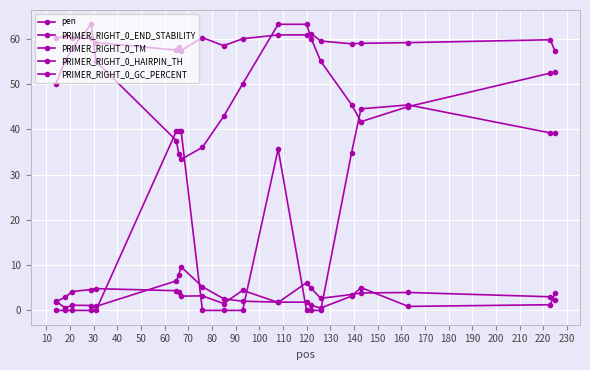

What is the difference between the maximum and minimum values in the pen series?

9.1